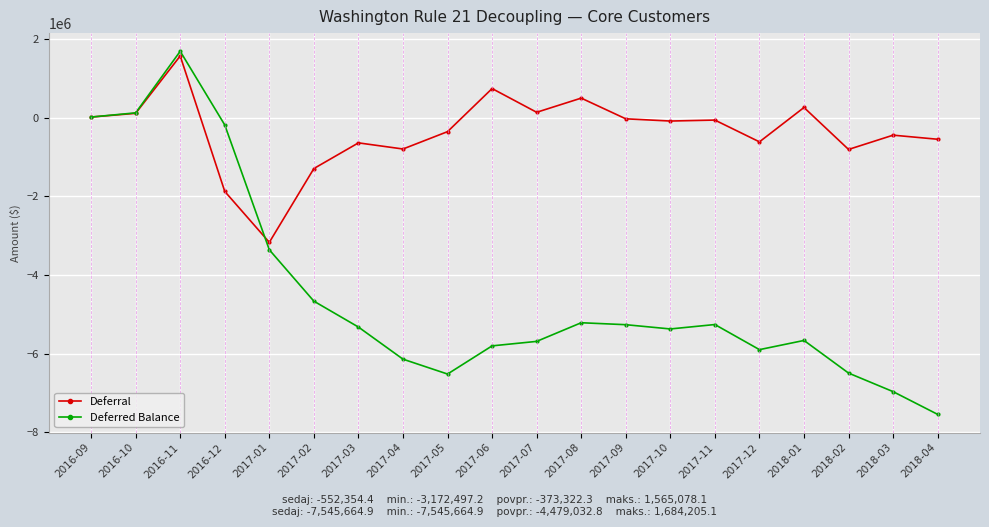

What is the minimum value for Deferred Balance?

-7545664.9